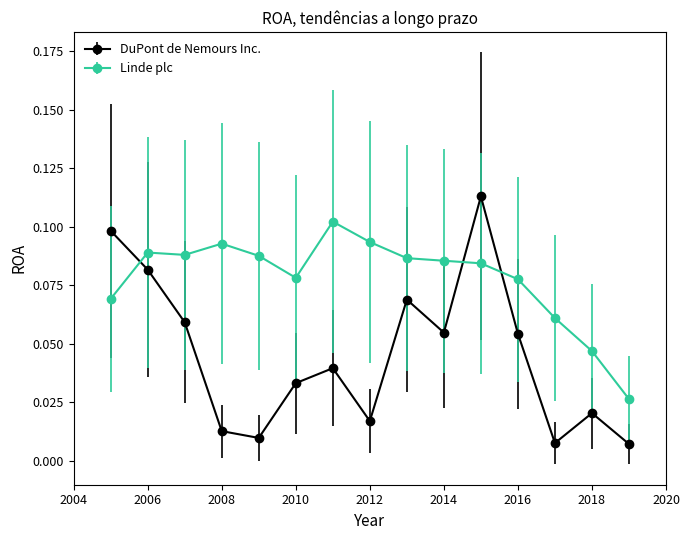

Which series has the largest total across all categories?

Linde plc